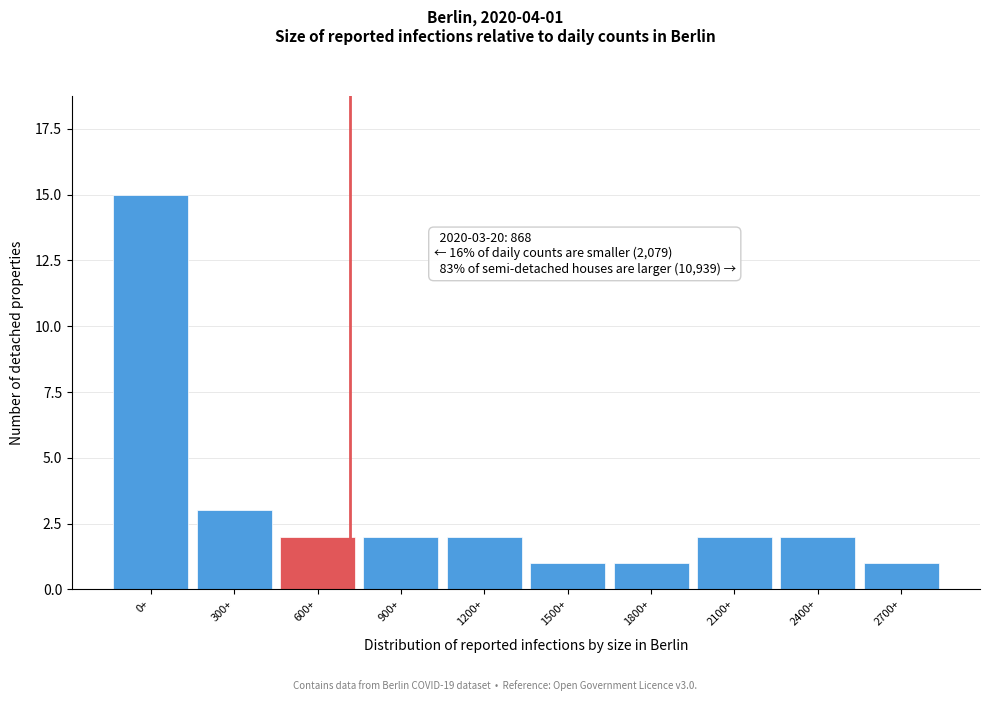

Reading right to left, list all the values displayed in this chart.

2700+=1	2400+=2	2100+=2	1800+=1	1500+=1	1200+=2	900+=2	600+=2	300+=3	0+=15